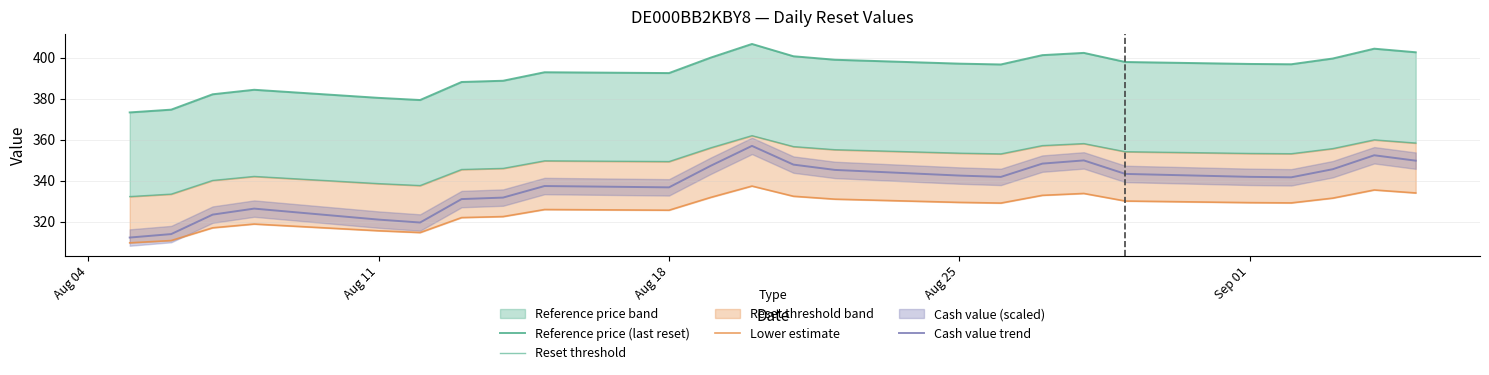

Is it true that Cash value trend equals 336.7 at Aug 18?

True